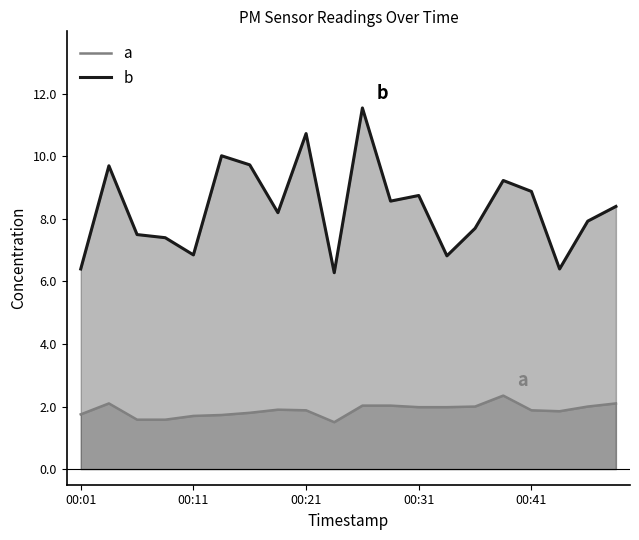

True or false: P2 and P1 cross at least once.

False